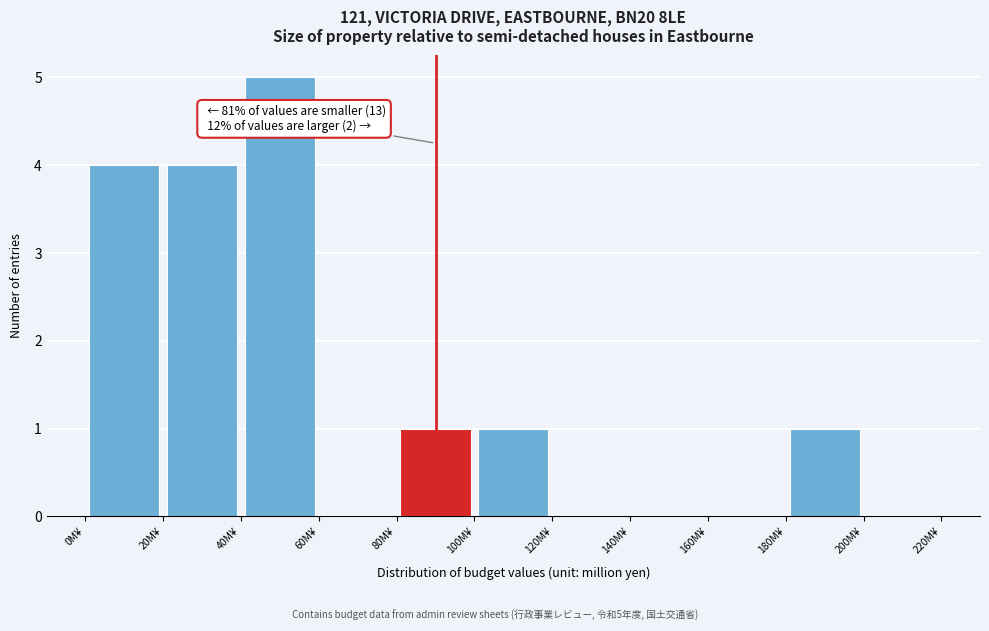

Over which range of the x-axis is the bar tallest?

40 to 60